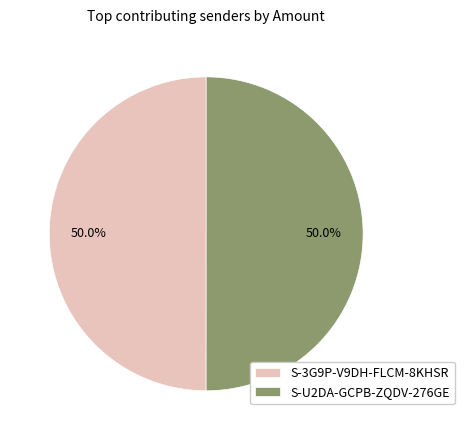

What is the ratio of the value at S-3G9P-V9DH-FLCM-8KHSR to the value at S-U2DA-GCPB-ZQDV-276GE?

1.0